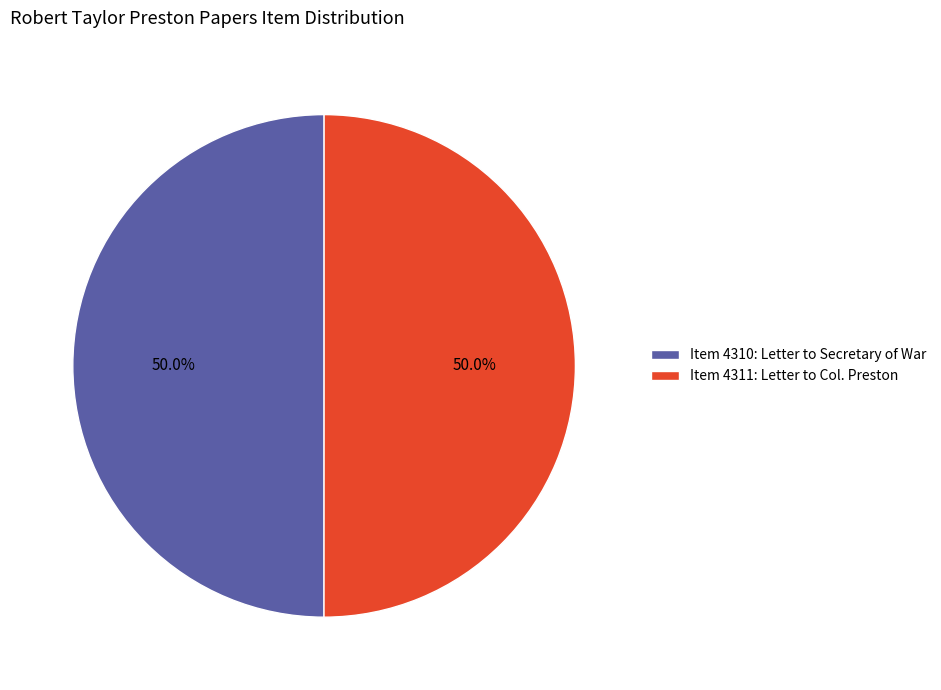

How many segments does this pie chart have?

2